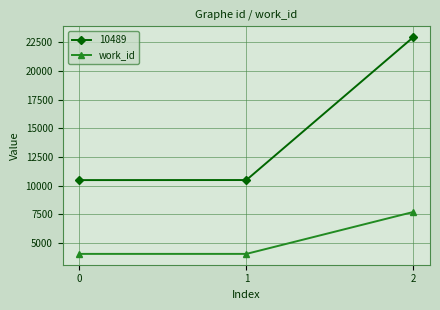

The work_id series shows 6195 at 0. True or false?

False